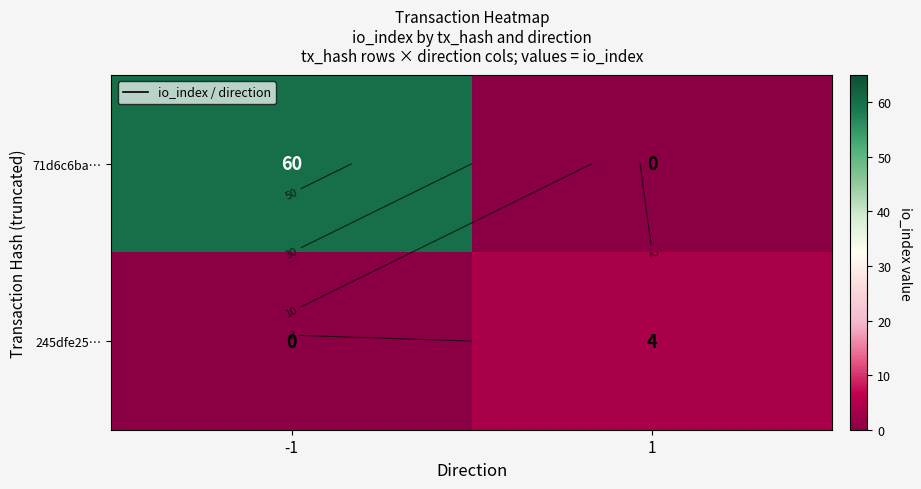

At which label is 71d6c6ba… closest to 30?

-1